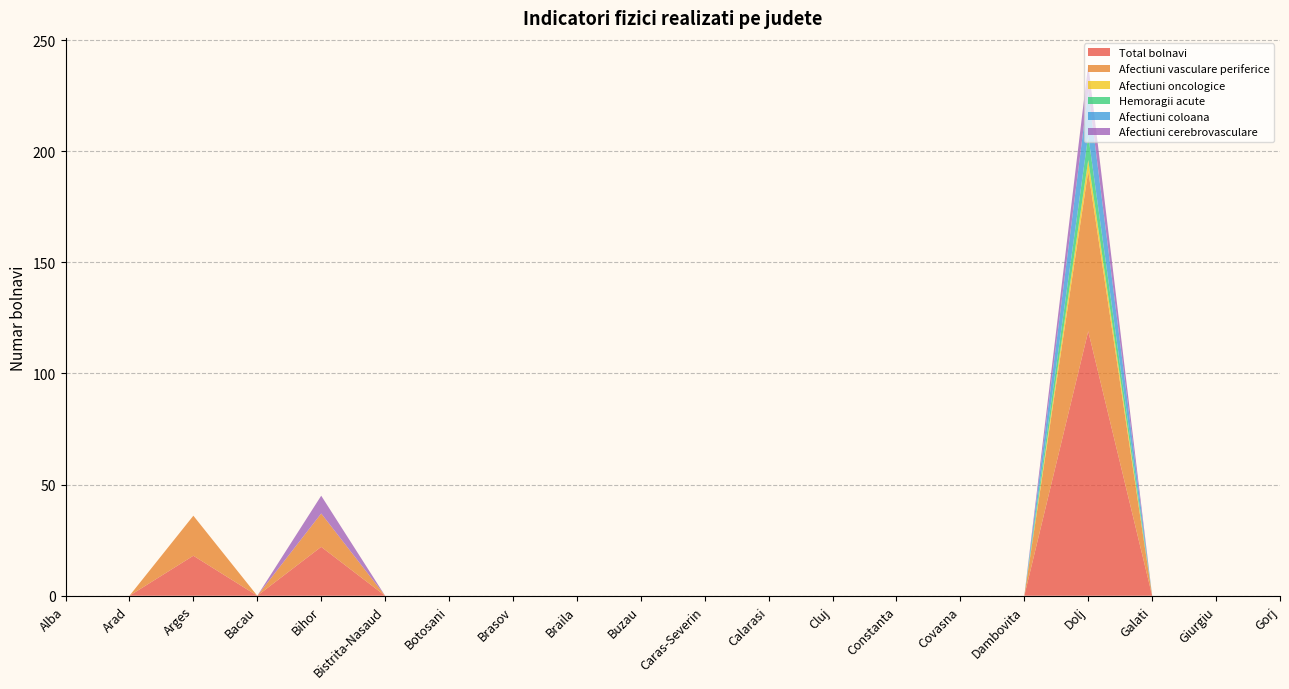

Reading left to right, extract all data points from this chart.

Total bolnavi: Alba=0	Arad=0	Arges=18	Bacau=0	Bihor=22	Bistrita-Nasaud=0	Botosani=0	Brasov=0	Braila=0	Buzau=0	Caras-Severin=0	Calarasi=0	Cluj=0	Constanta=0	Covasna=0	Dambovita=0	Dolj=119	Galati=0	Giurgiu=0	Gorj=0
Afectiuni vasculare periferice: Alba=0	Arad=0	Arges=18	Bacau=0	Bihor=15	Bistrita-Nasaud=0	Botosani=0	Brasov=0	Braila=0	Buzau=0	Caras-Severin=0	Calarasi=0	Cluj=0	Constanta=0	Covasna=0	Dambovita=0	Dolj=72	Galati=0	Giurgiu=0	Gorj=0
Afectiuni oncologice: Alba=0	Arad=0	Arges=0	Bacau=0	Bihor=0	Bistrita-Nasaud=0	Botosani=0	Brasov=0	Braila=0	Buzau=0	Caras-Severin=0	Calarasi=0	Cluj=0	Constanta=0	Covasna=0	Dambovita=0	Dolj=5	Galati=0	Giurgiu=0	Gorj=0
Hemoragii acute: Alba=0	Arad=0	Arges=0	Bacau=0	Bihor=0	Bistrita-Nasaud=0	Botosani=0	Brasov=0	Braila=0	Buzau=0	Caras-Severin=0	Calarasi=0	Cluj=0	Constanta=0	Covasna=0	Dambovita=0	Dolj=11	Galati=0	Giurgiu=0	Gorj=0
Afectiuni coloana: Alba=0	Arad=0	Arges=0	Bacau=0	Bihor=0	Bistrita-Nasaud=0	Botosani=0	Brasov=0	Braila=0	Buzau=0	Caras-Severin=0	Calarasi=0	Cluj=0	Constanta=0	Covasna=0	Dambovita=0	Dolj=20	Galati=0	Giurgiu=0	Gorj=0
Afectiuni cerebrovasculare: Alba=0	Arad=0	Arges=0	Bacau=0	Bihor=8	Bistrita-Nasaud=0	Botosani=0	Brasov=0	Braila=0	Buzau=0	Caras-Severin=0	Calarasi=0	Cluj=0	Constanta=0	Covasna=0	Dambovita=0	Dolj=12	Galati=0	Giurgiu=0	Gorj=0